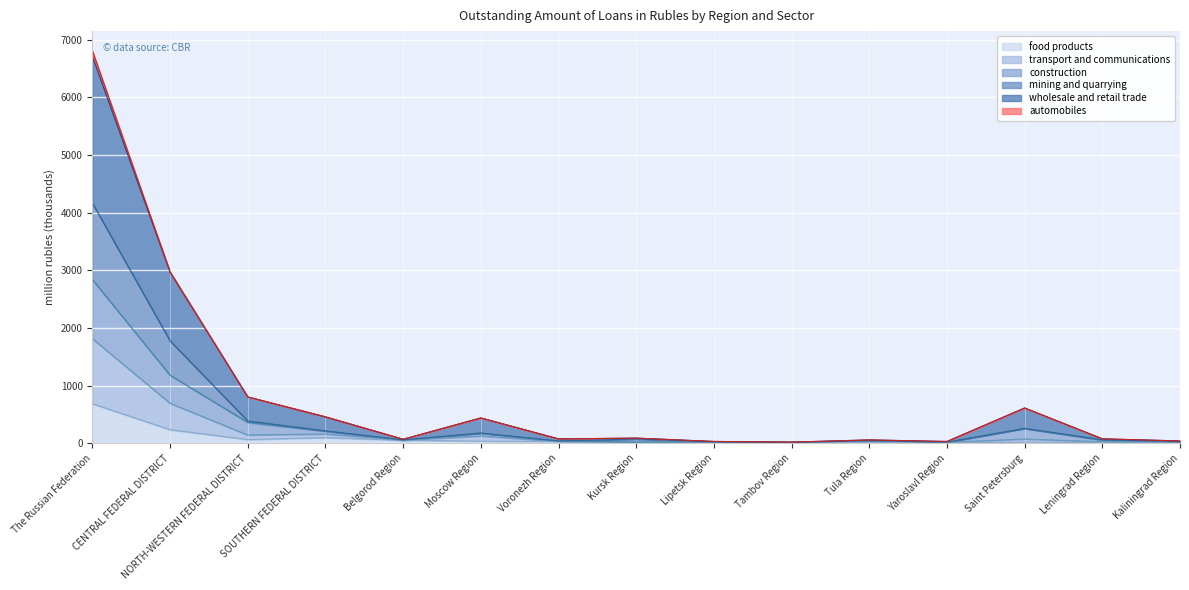

True or false: transport and communications has more than 0 interior local peaks.

True